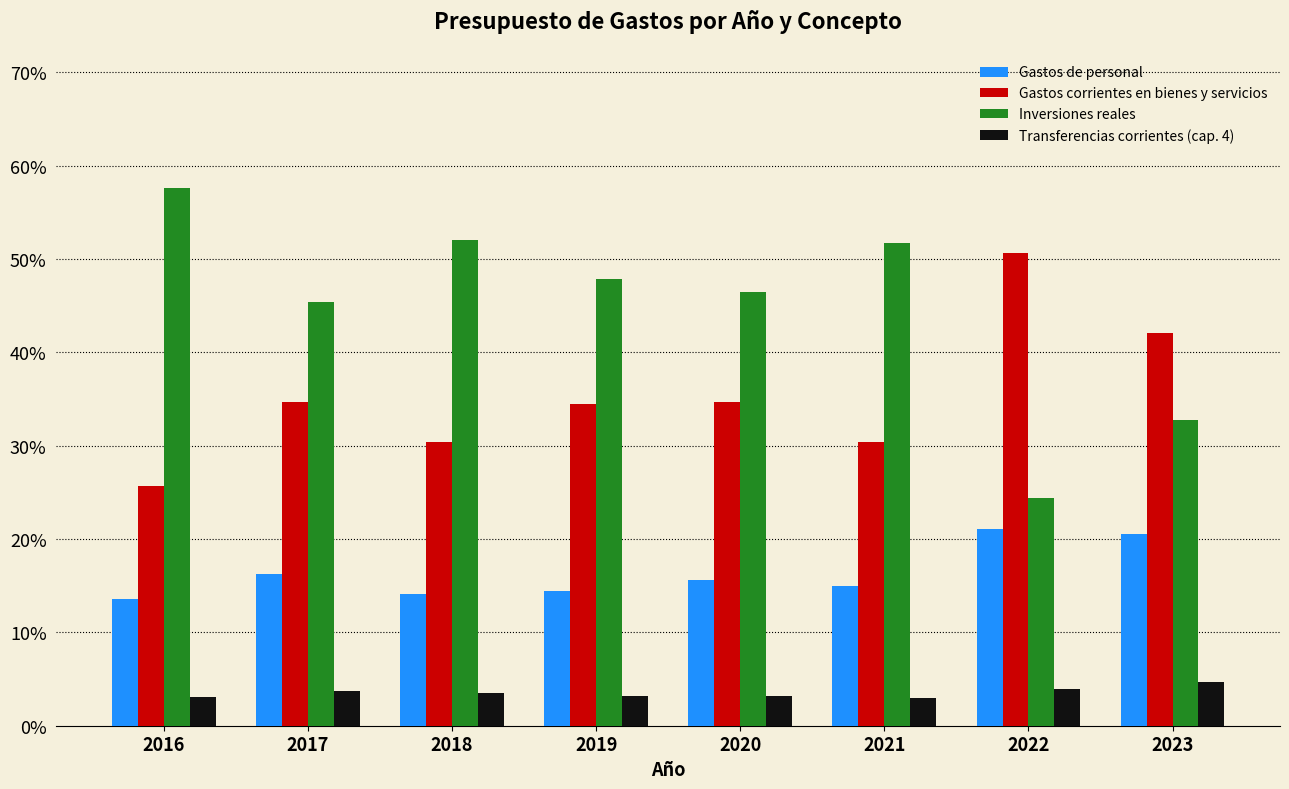

Which series has the largest range (max minus min)?

Inversiones reales